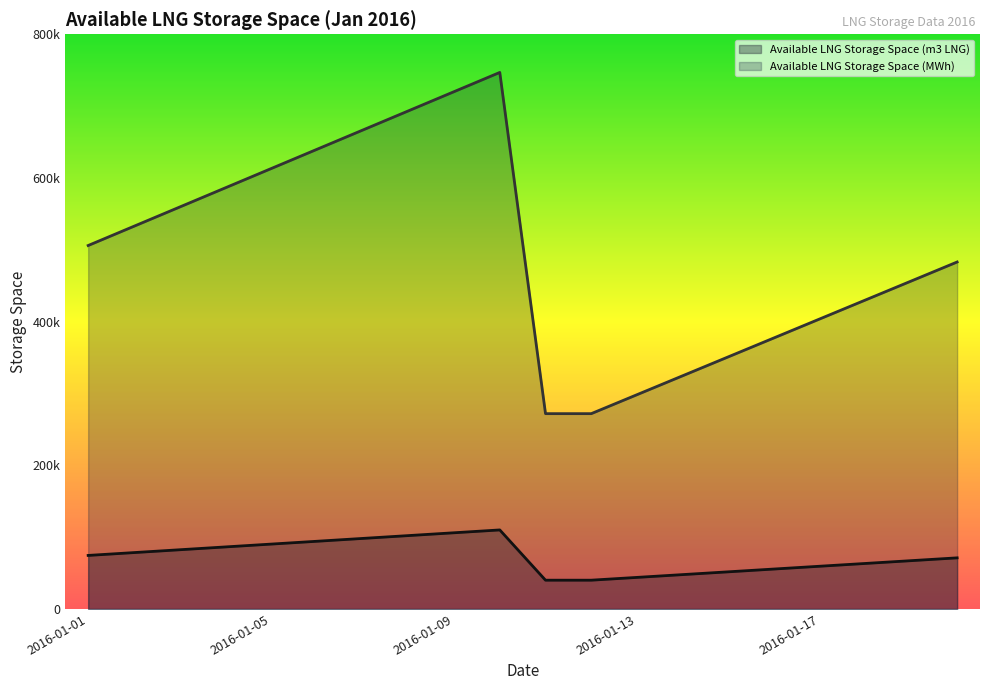

What is the difference between the maximum and minimum values in the Available LNG Storage Space (MWh) series?

475017